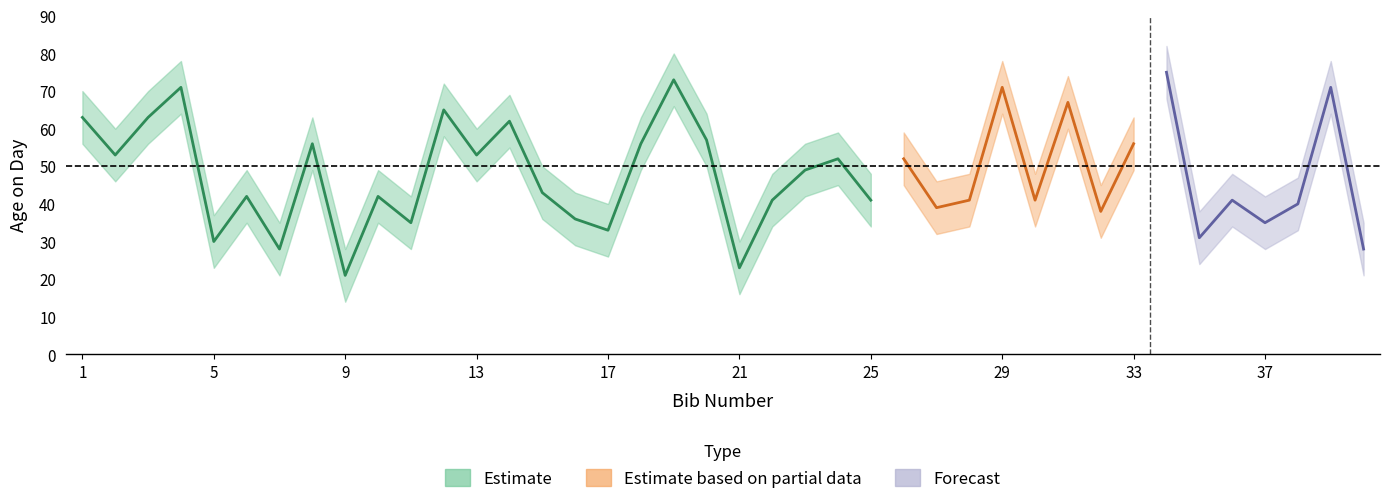

Does the chart display data point markers on the line(s)?

No